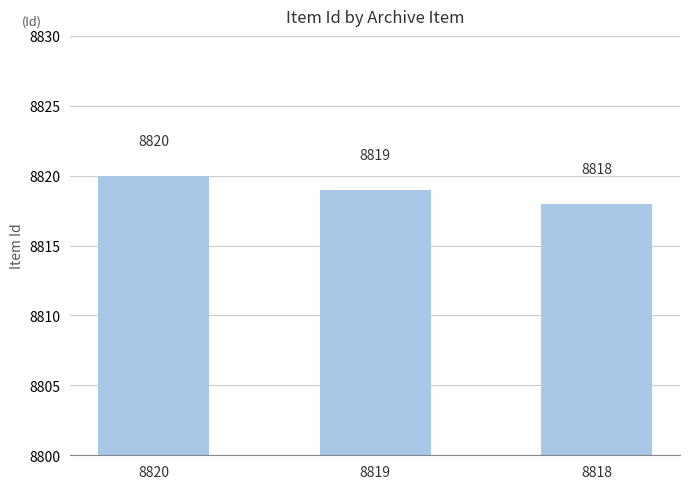

List the labels in order of value, largest first.

8820, 8819, 8818